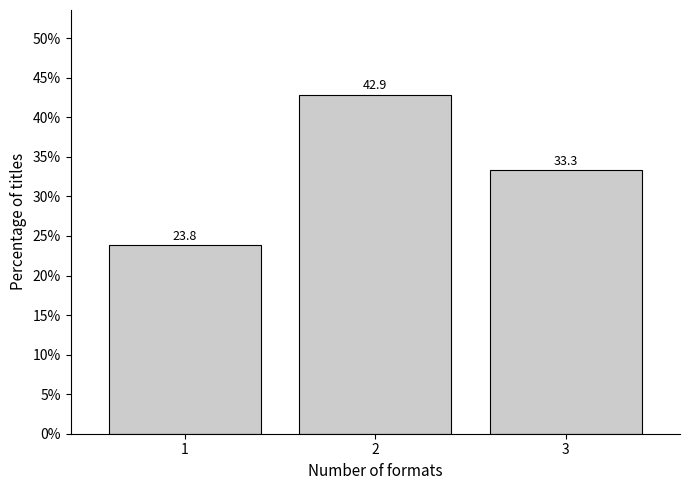

Reading left to right, transcribe all the data shown in this chart.

1=23.8	2=42.9	3=33.3